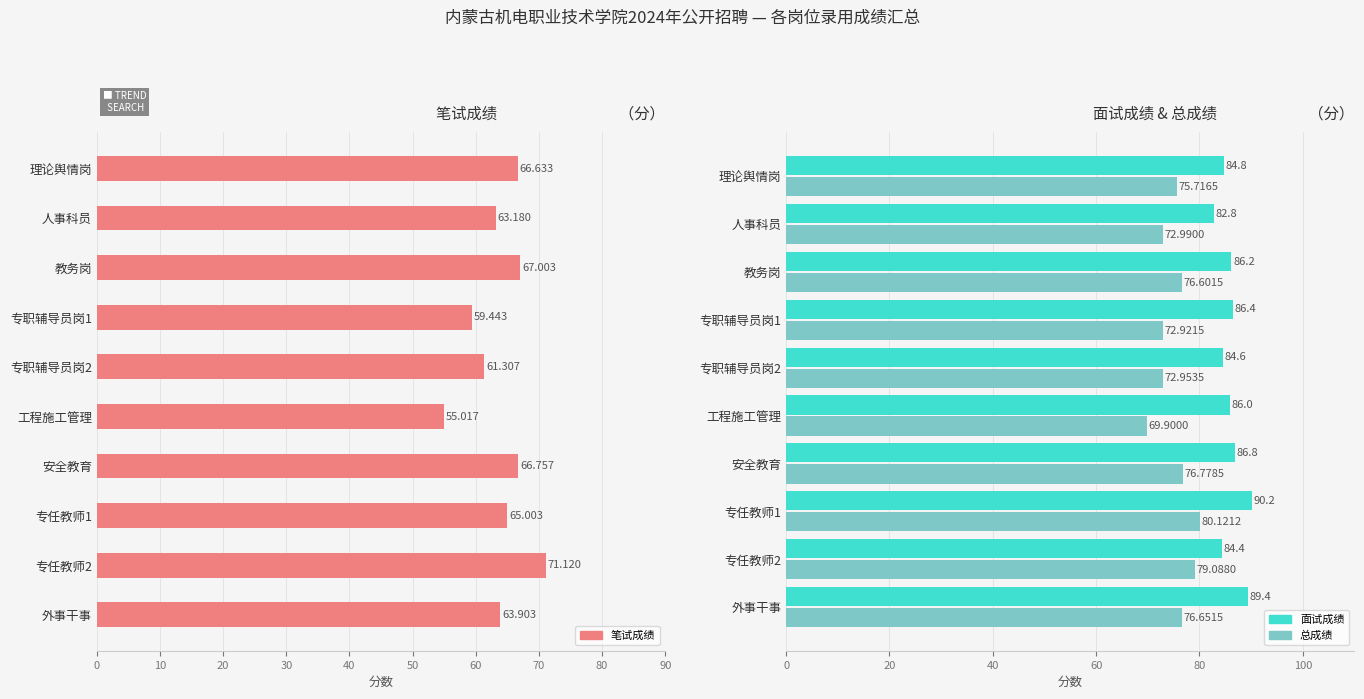

Rank the series at 40 from lowest to highest value.

笔试成绩, 总成绩, 面试成绩